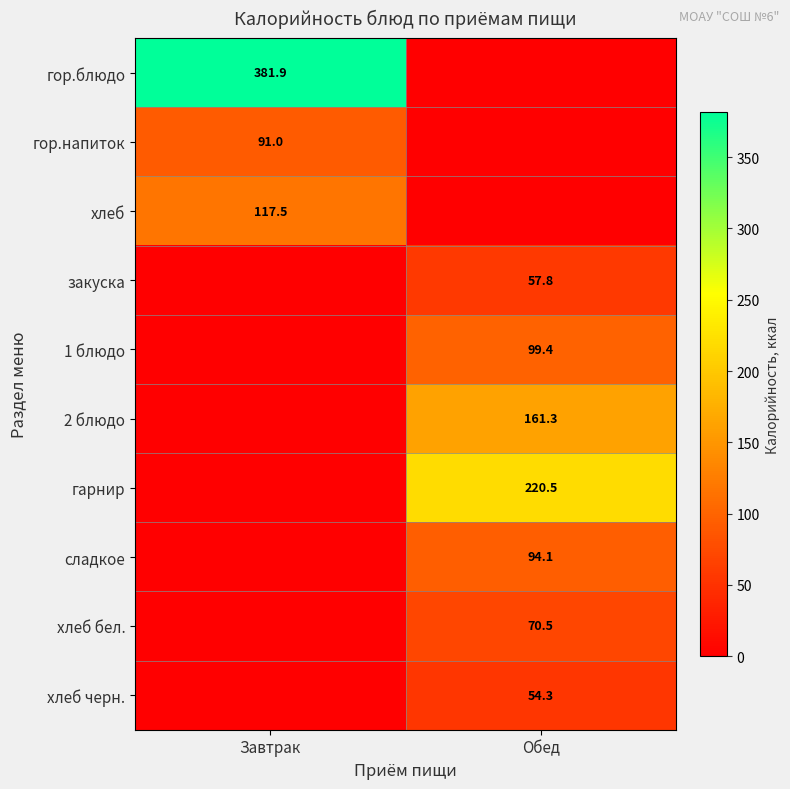

True or false: сладкое has a value of 53.4 at Обед.

False